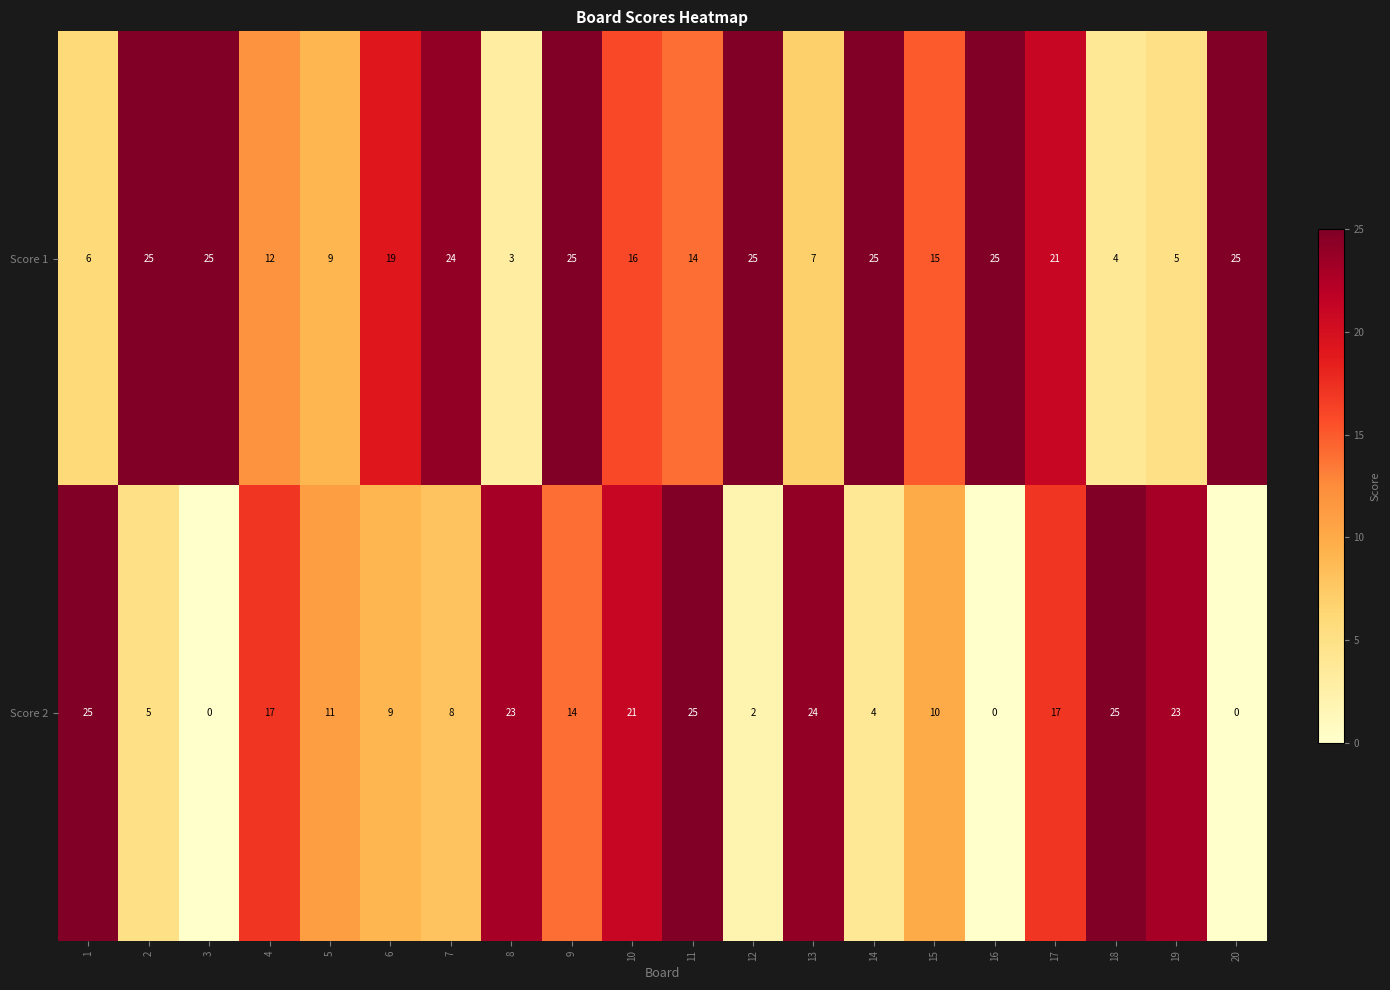

The value of Score 1 at 10 is 16. True or false?

True